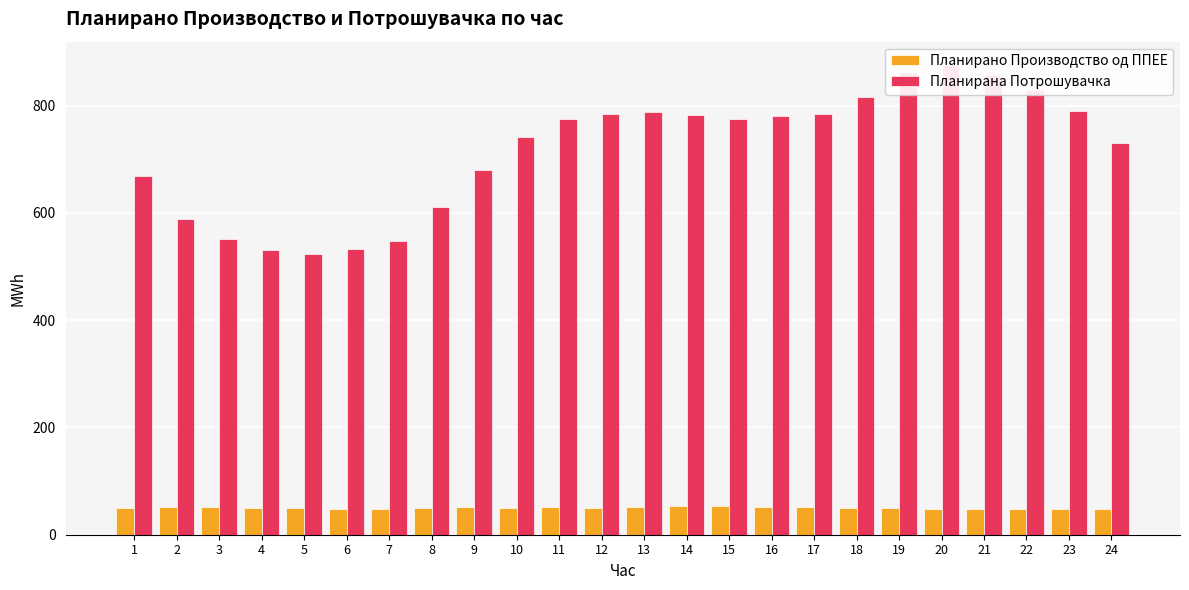

What value does the Планирано Производство од ППЕЕ series have at 22?

47.5